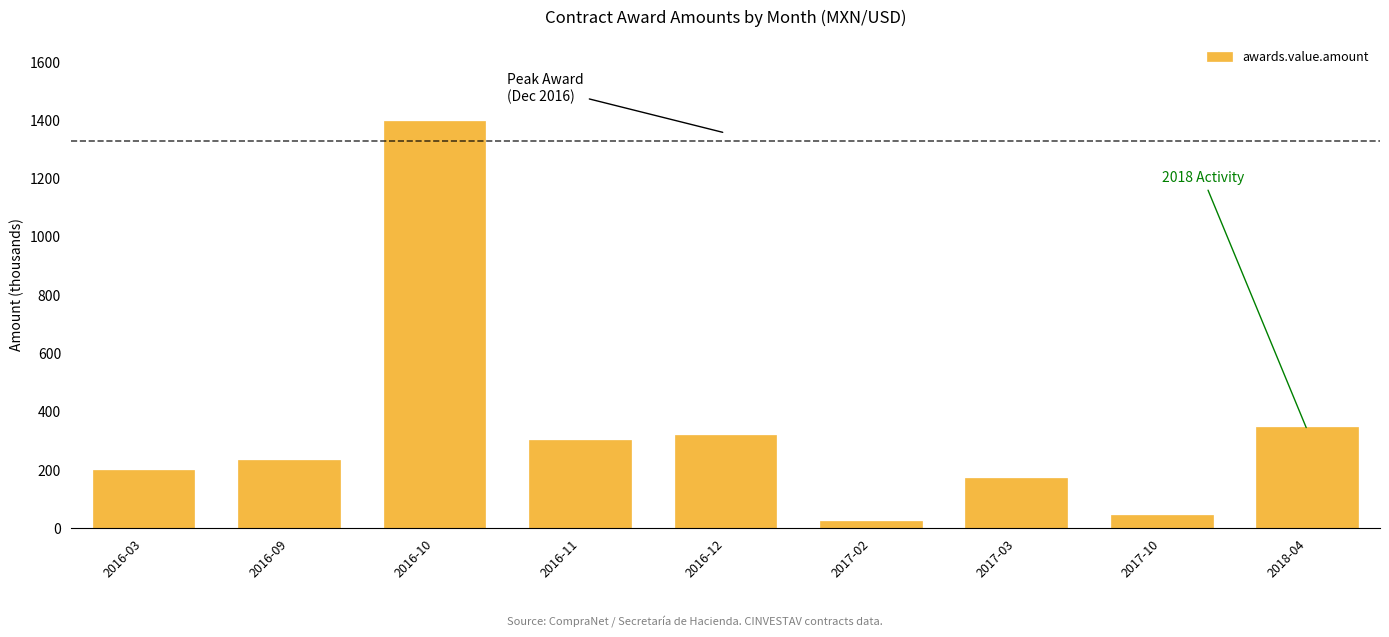

What is the smallest value displayed?

23.4